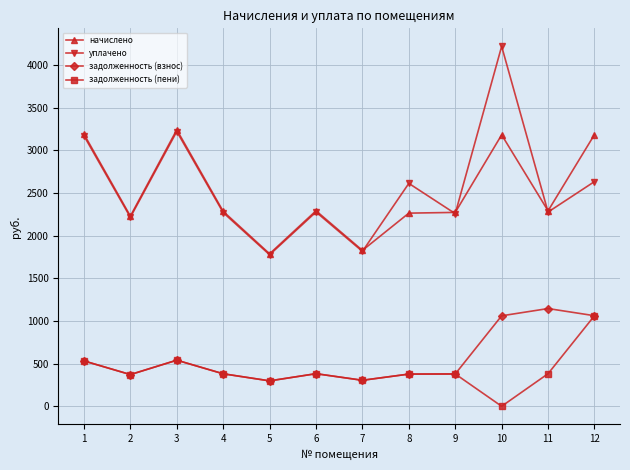

Does the chart have visible grid lines?

Yes